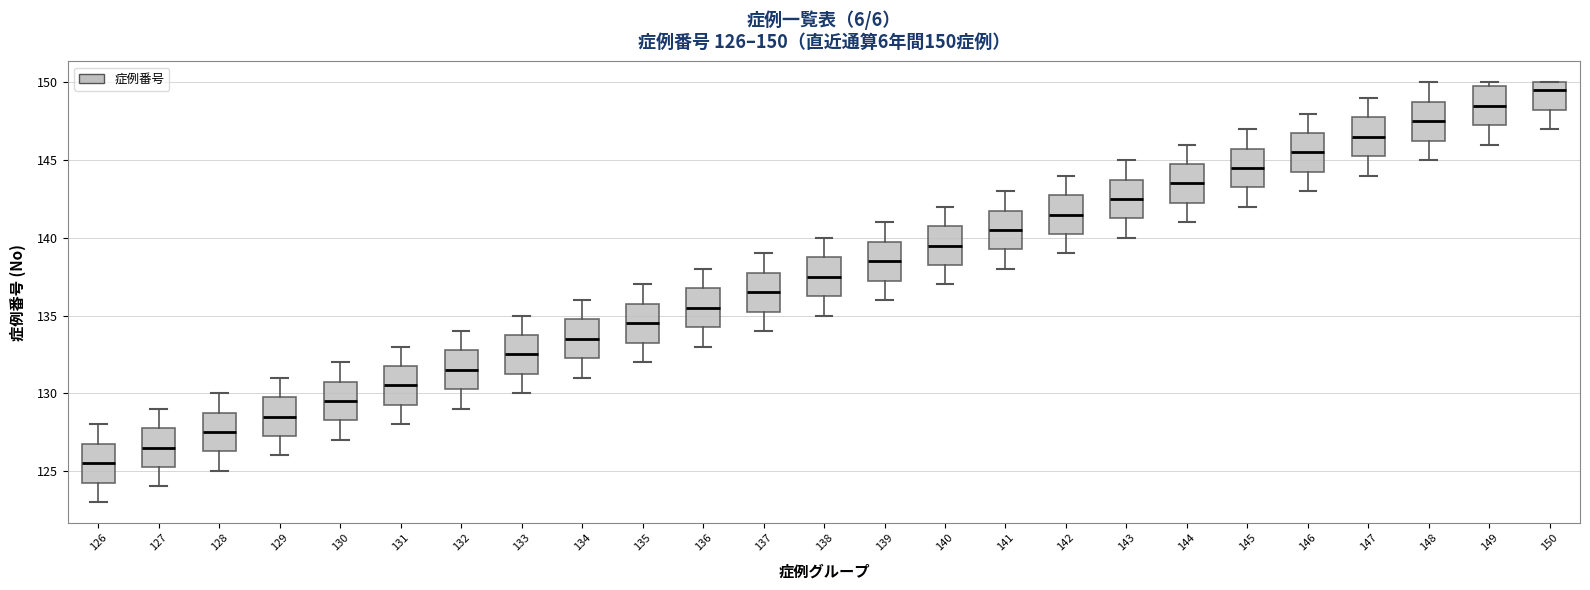

Which box's median line is the lowest?

126